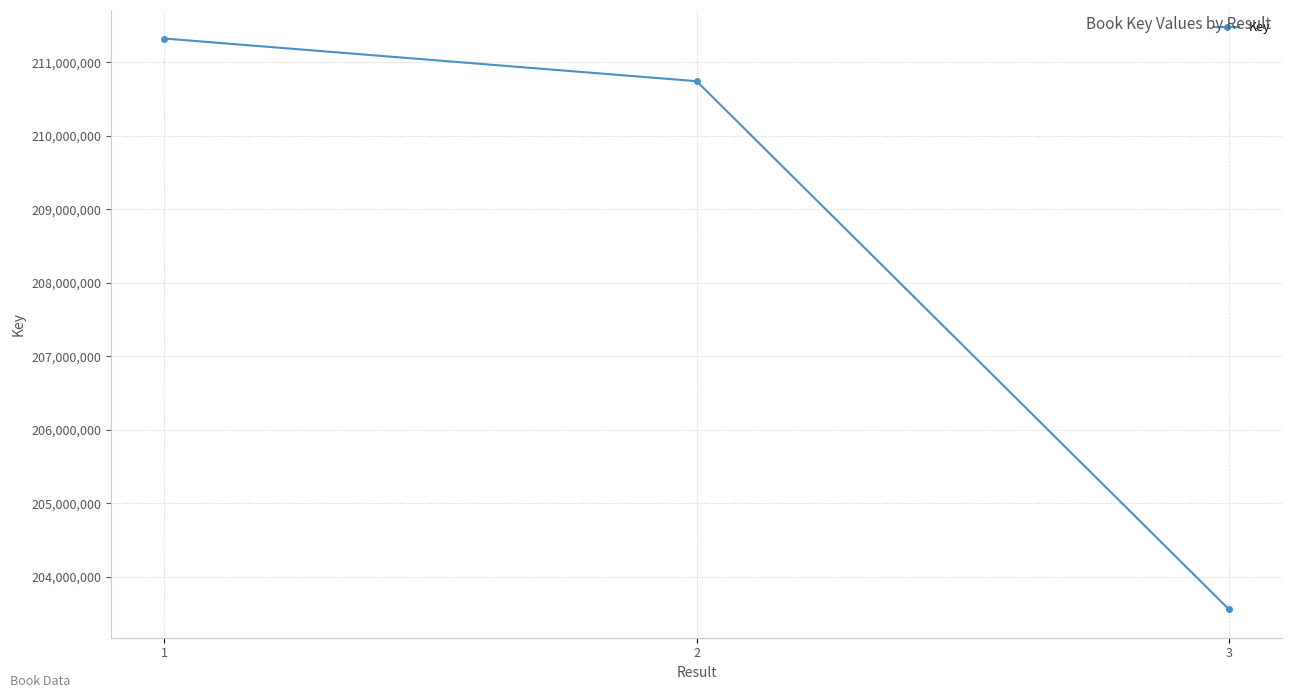

Which category has the highest value across all series?

1